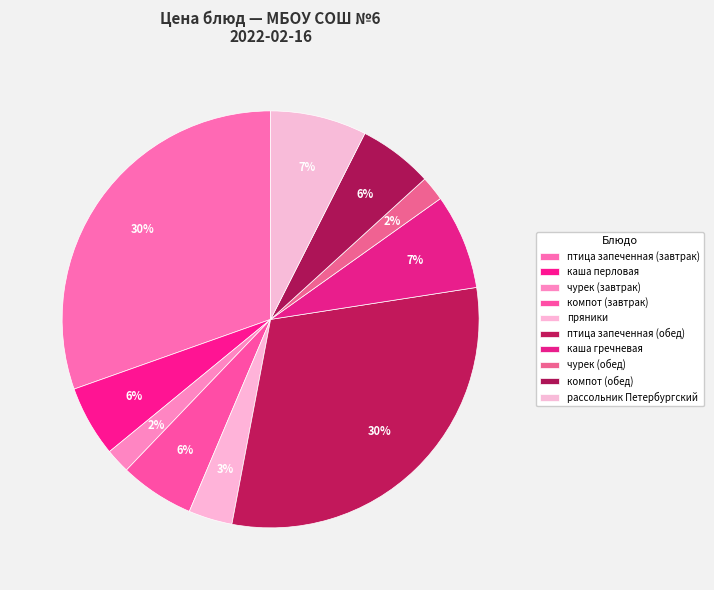

Which category has the biggest portion of the pie?

птица запеченная (завтрак)